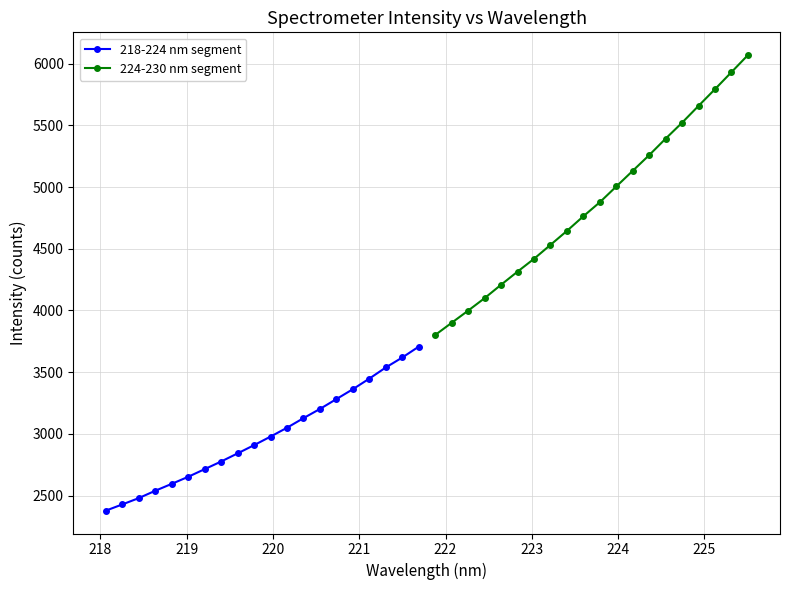

True or false: 218-224 nm segment and 224-230 nm segment intersect in this chart.

False